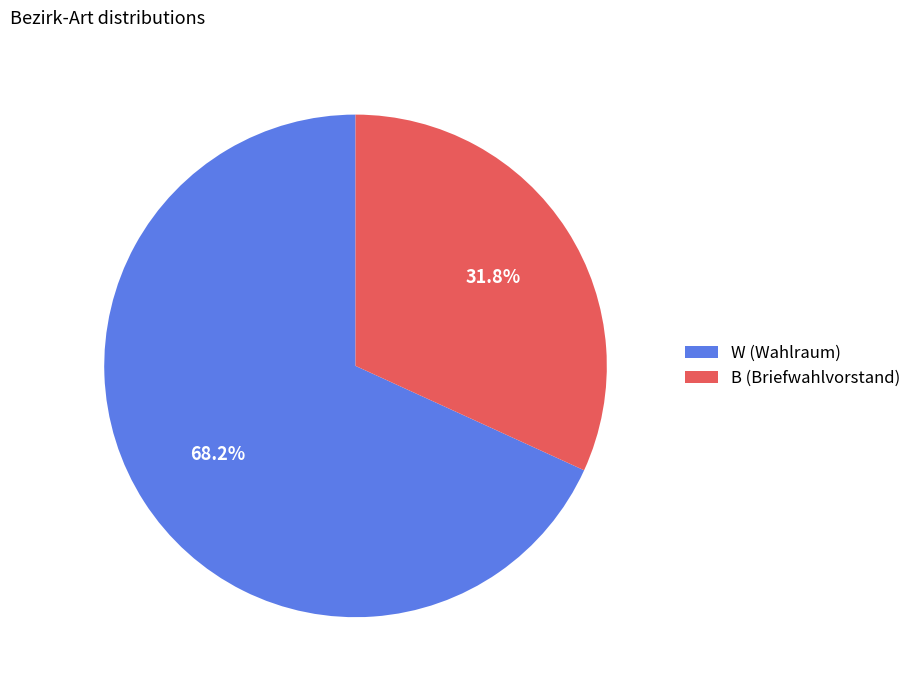

Which slice is the largest?

W (Wahlraum)